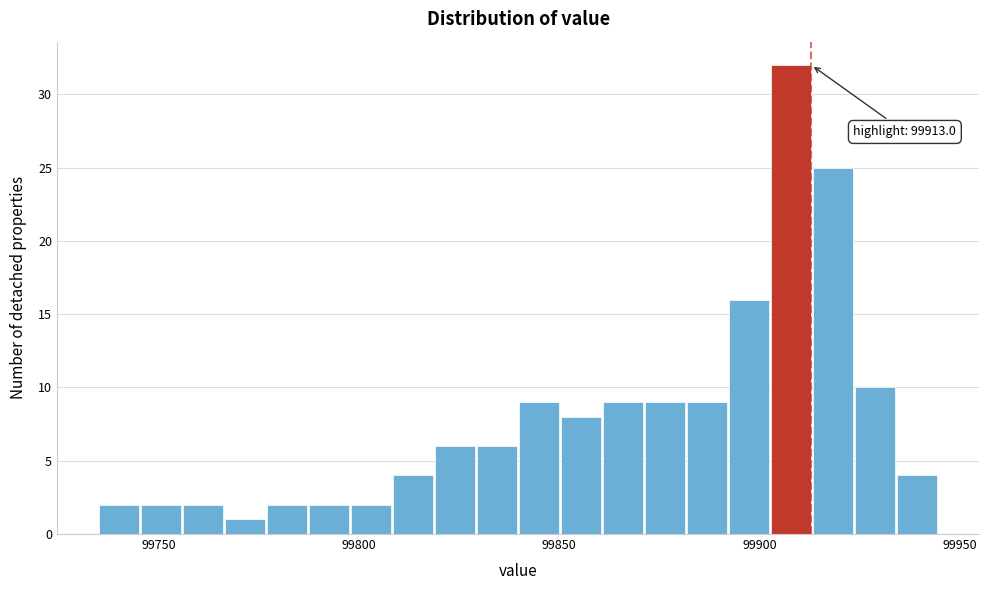

Read against the x-axis, roughly where is the centre of the tallest bar?

99910